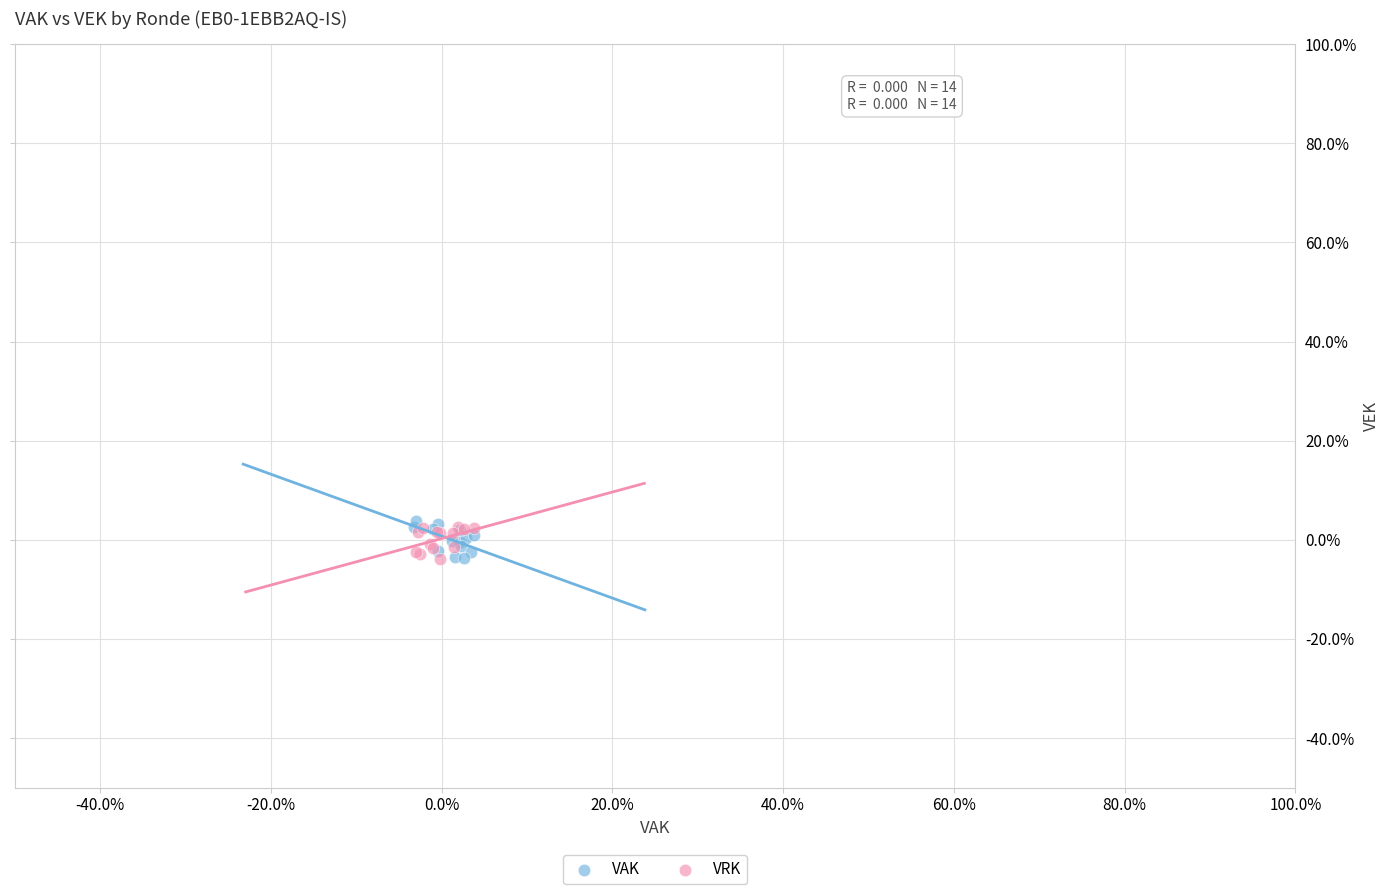

What are all the series names shown in the legend?

VAK, VRK